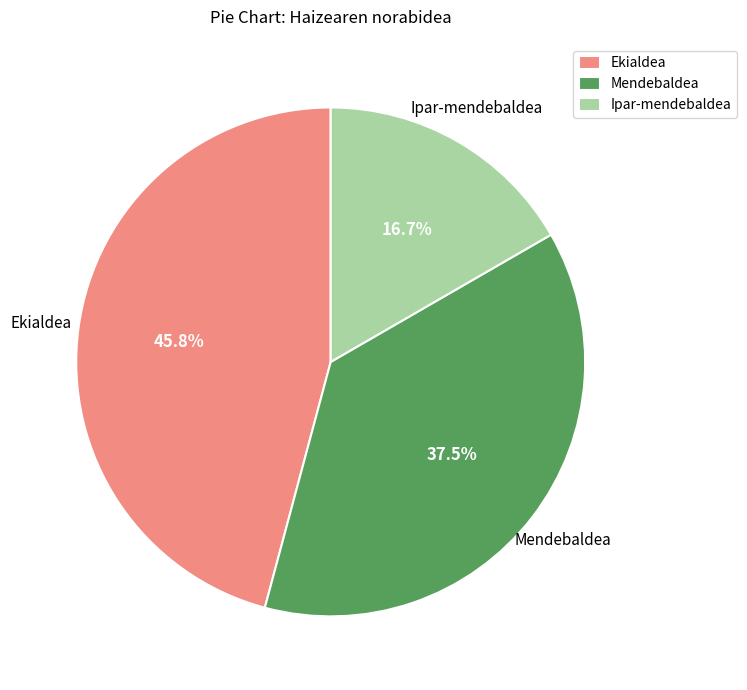

The Ekialdea slice represents 46% of the pie. True or false?

True